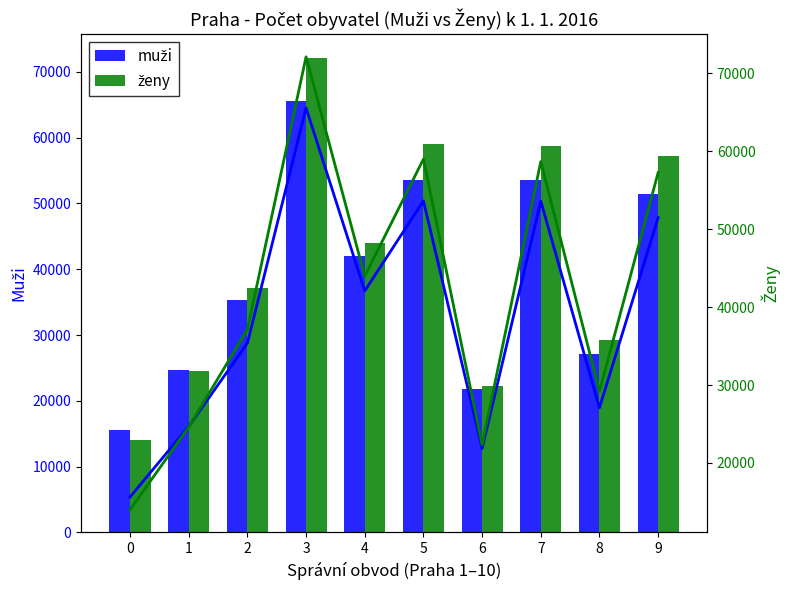

Where does the ženy (line) series first go above 43976?

3